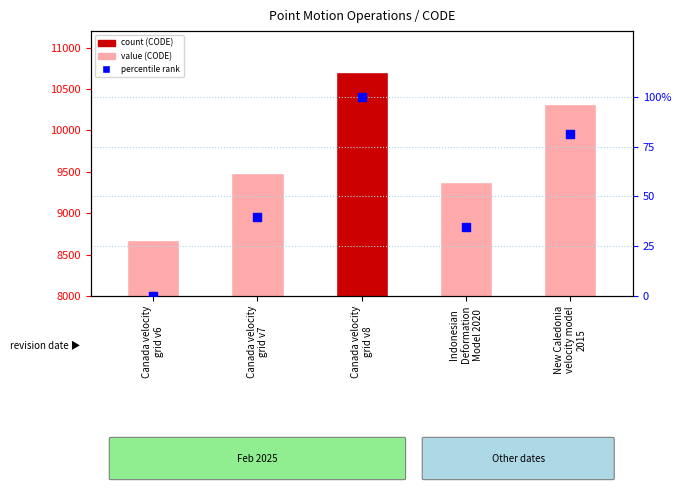

Which has a higher value, Indonesian
Deformation
Model 2020 or New Caledonia
velocity model
2015?

New Caledonia
velocity model
2015